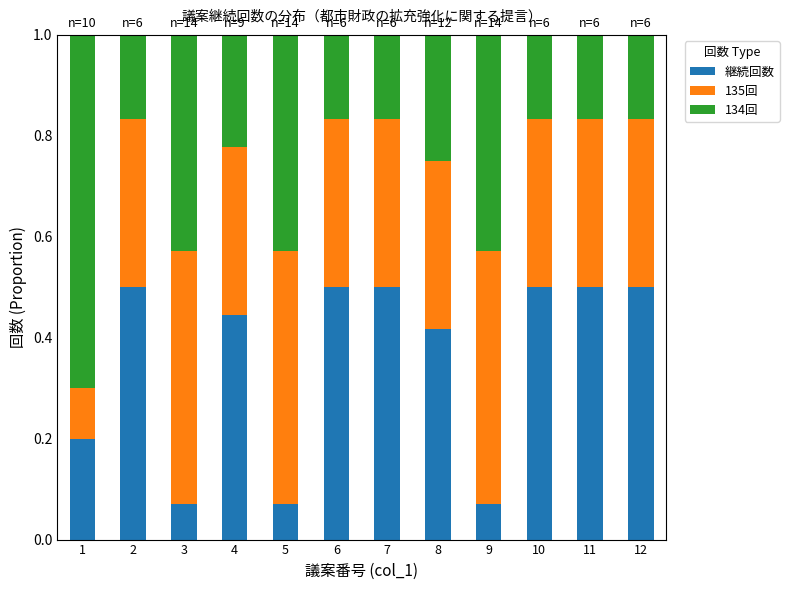

Is it true that 継続回数 equals 0.1 at 10?

False